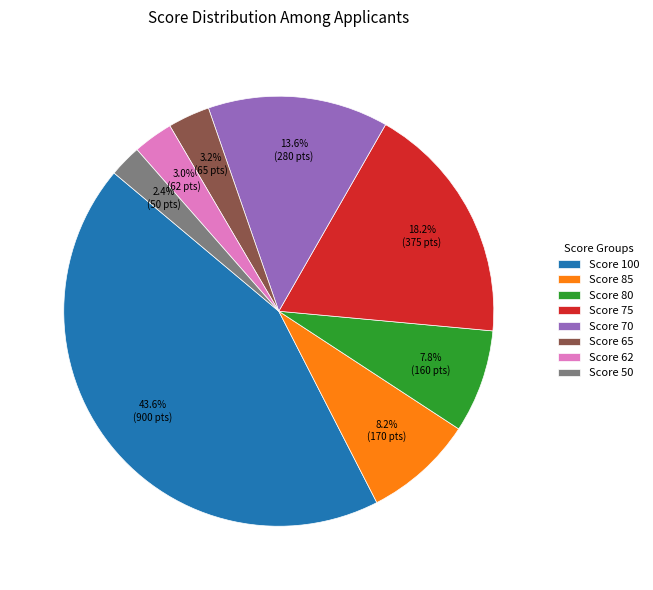

Is there any slice that represents more than half of the pie?

No